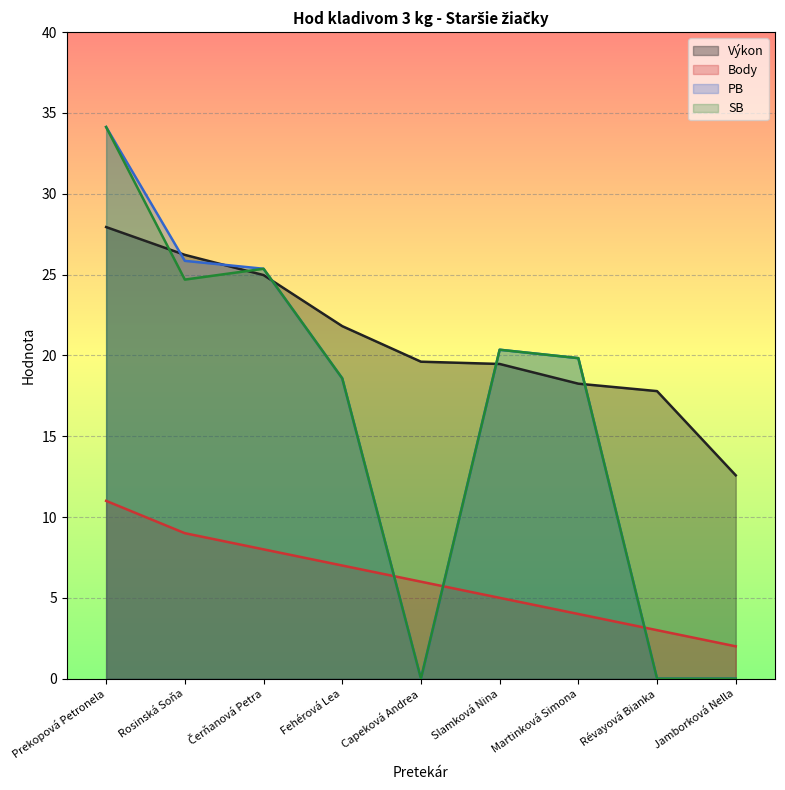

The value of PB at Prekopová Petronela is 47.8. True or false?

False